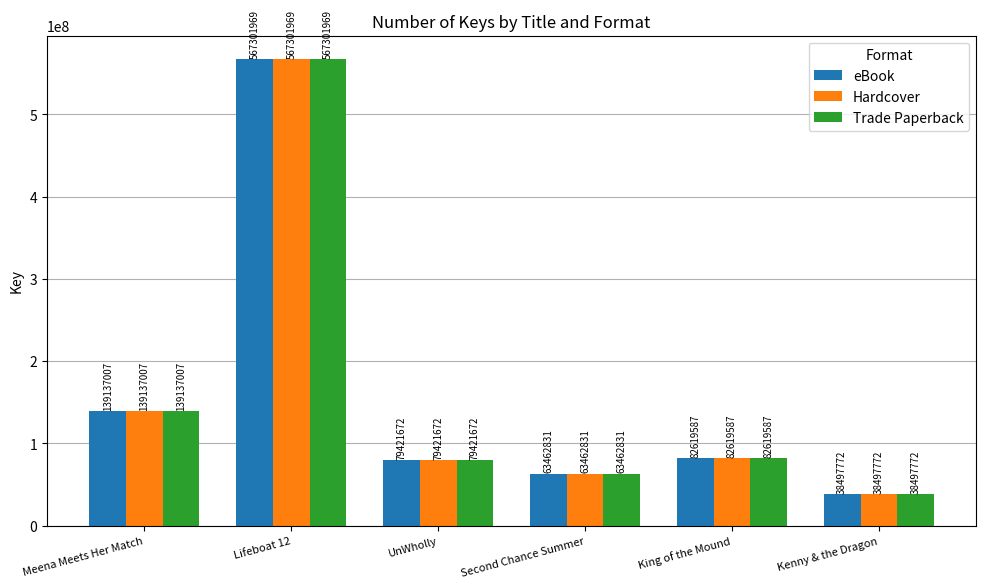

How many groups of bars are there?

6